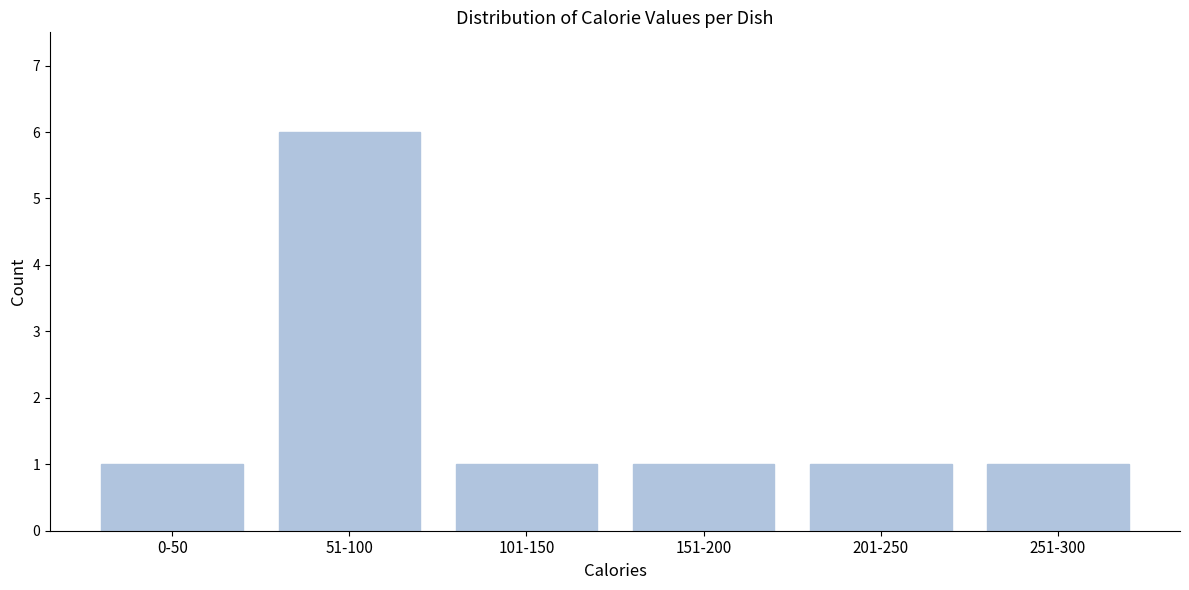

Reading left to right, what are all the values shown in this chart?

0-50=1	51-100=6	101-150=1	151-200=1	201-250=1	251-300=1